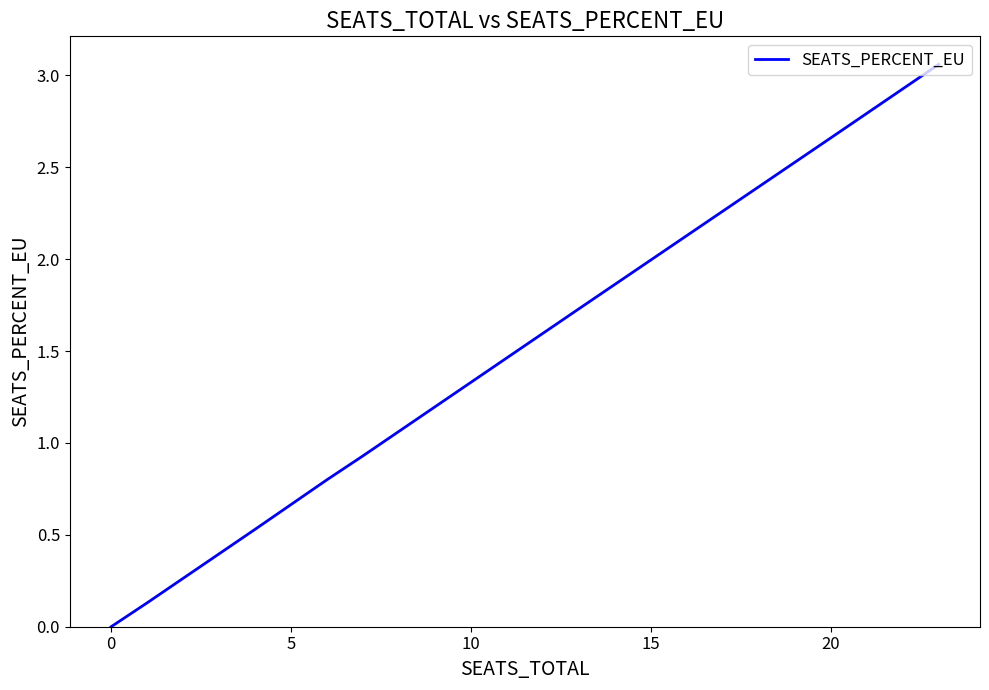

What is the sum of all values?

9.8